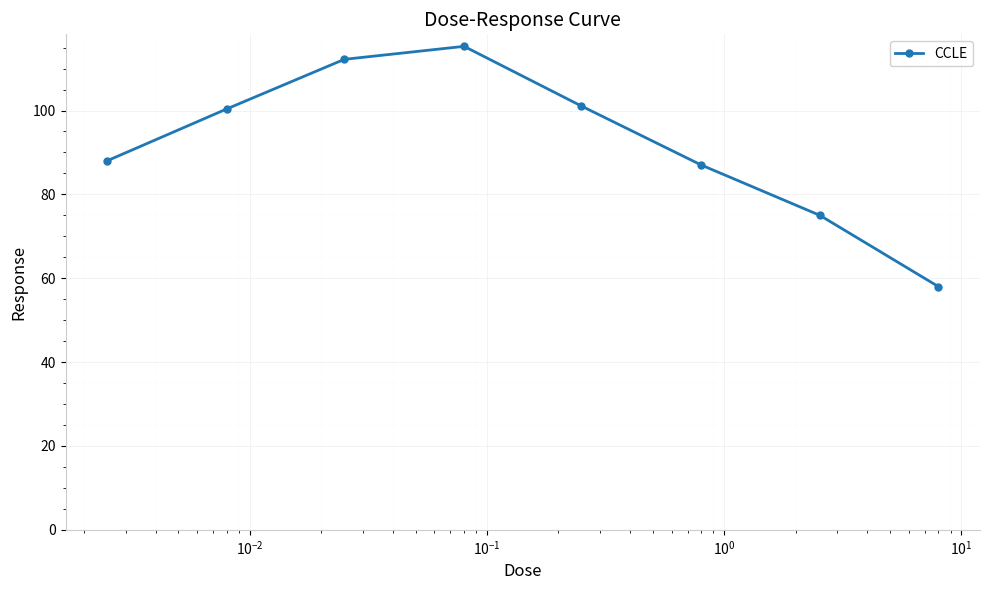

What is the minimum value shown in the chart?

58.0